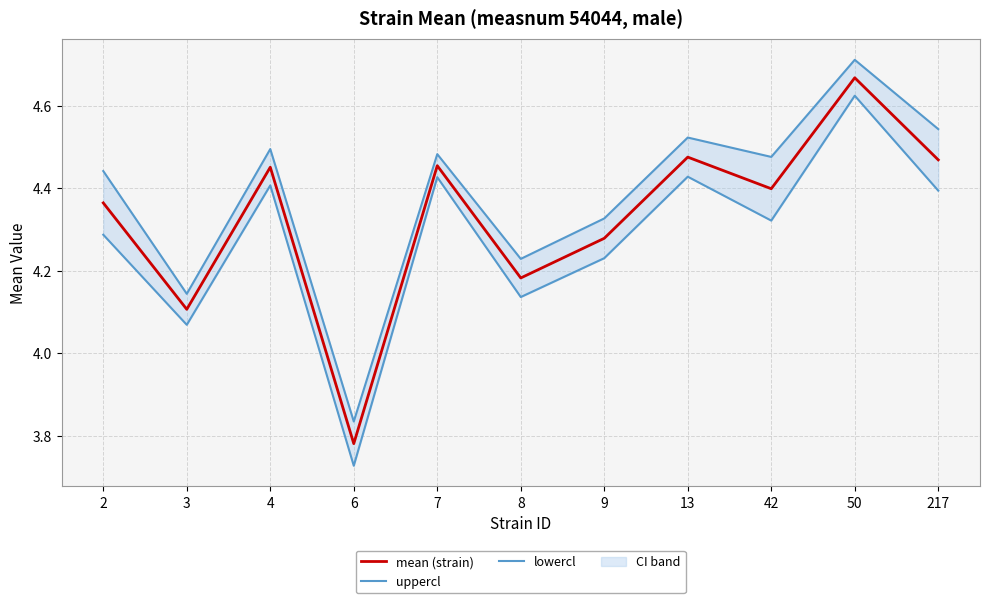

How many lines are shown in the chart?

3